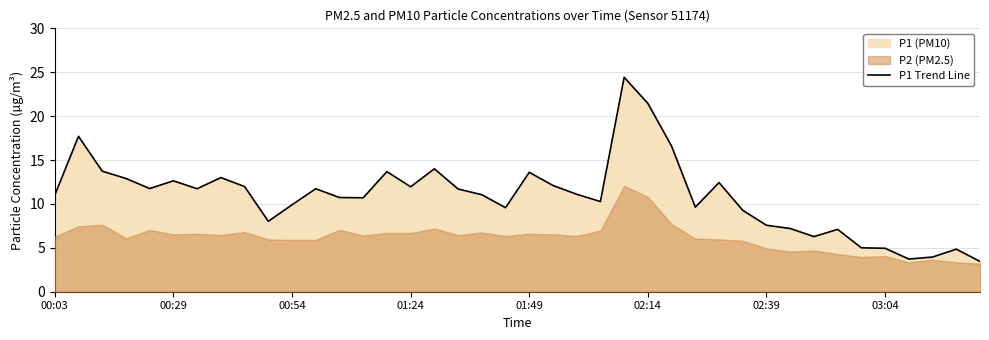

What is the lowest value of the P1 Trend Line series?

3.5